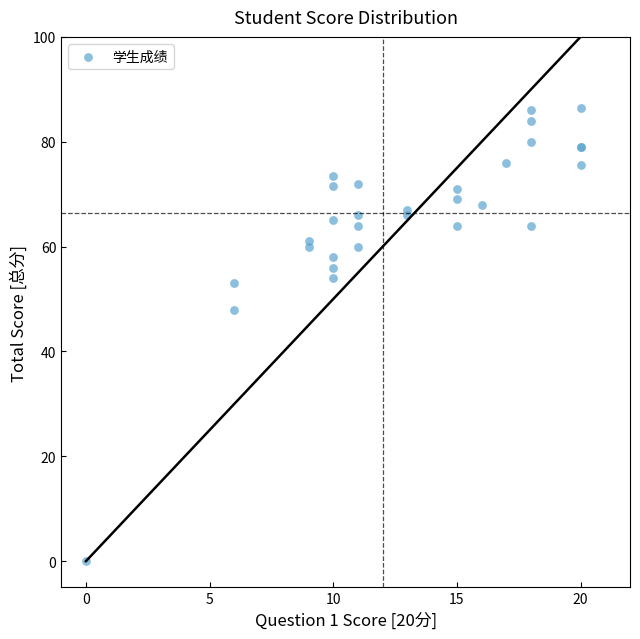

What Y value in the scatter plot is closest to 43?

48.0